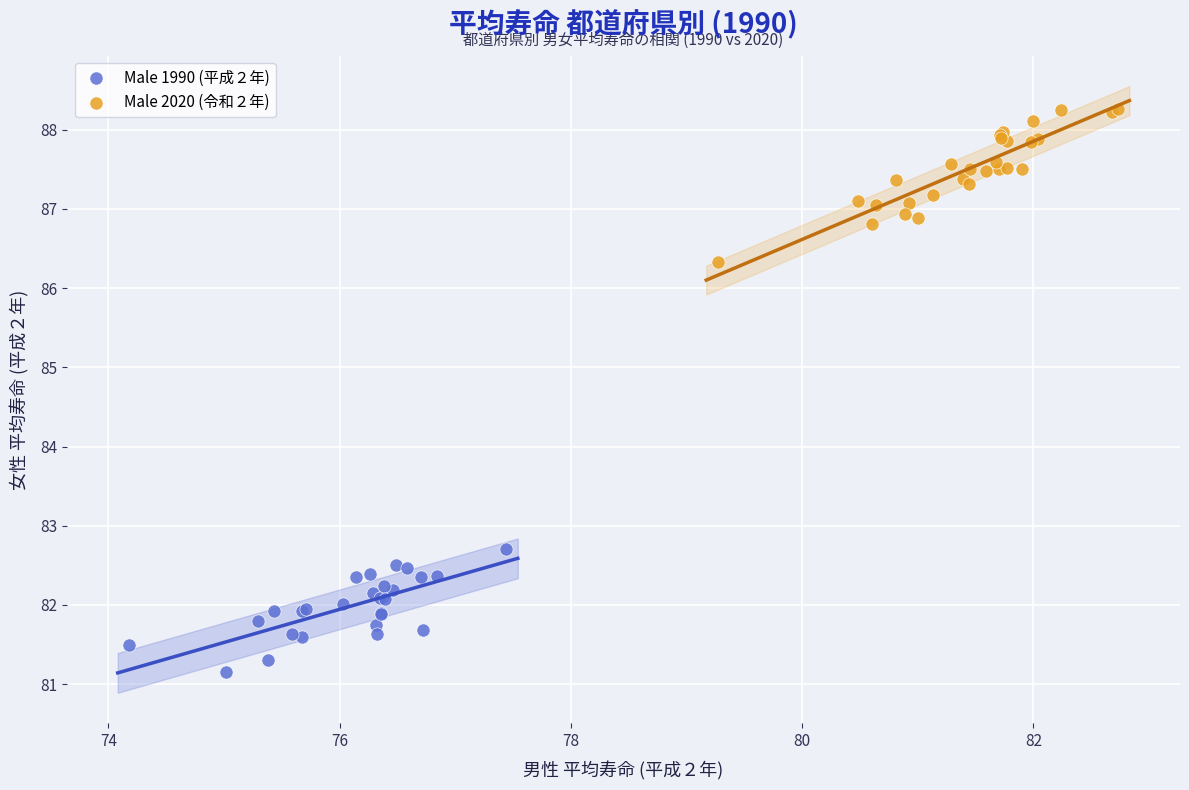

Which series contains the lowest Y value?

Male 1990 (平成２年)